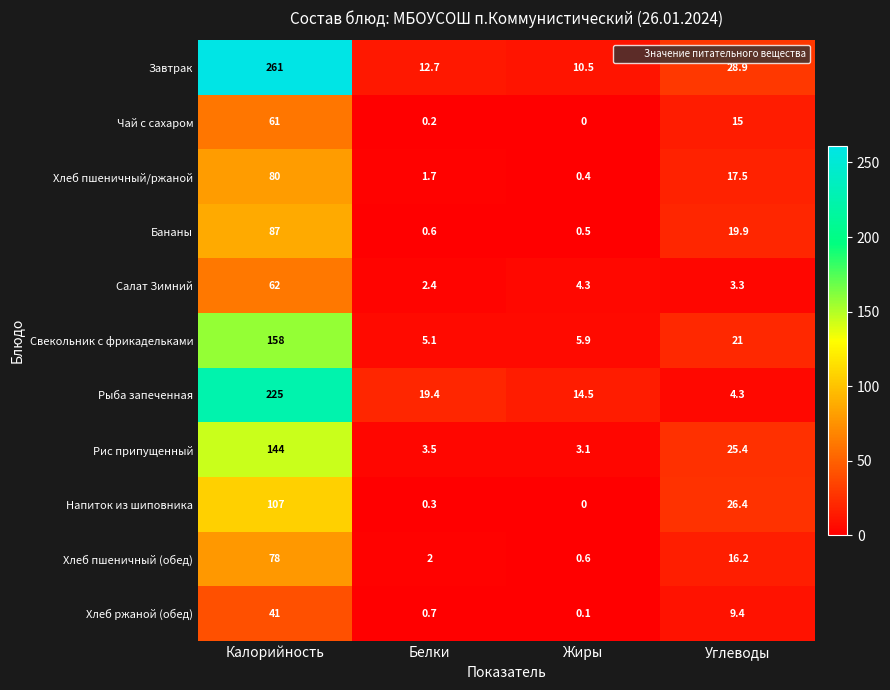

At how many categories does at least one series exceed 130?

1